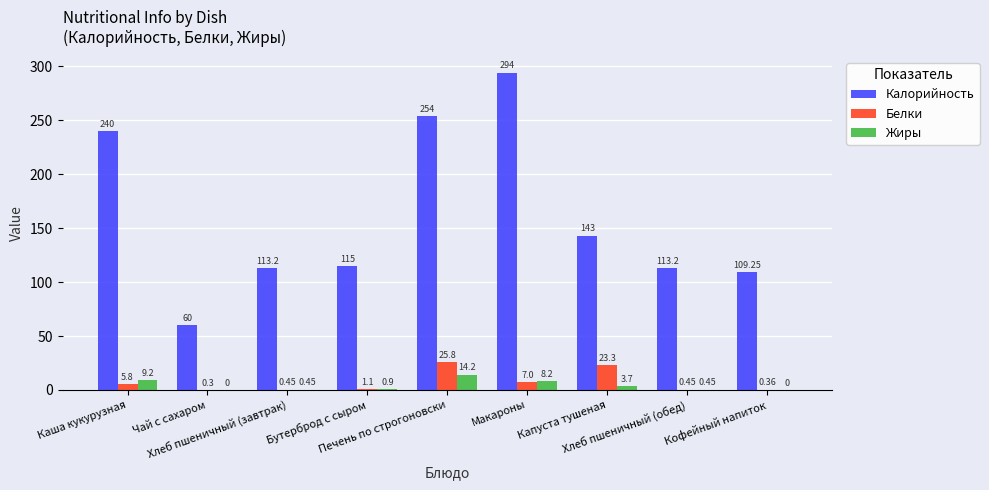

What are all the series names shown in the legend?

Калорийность, Белки, Жиры